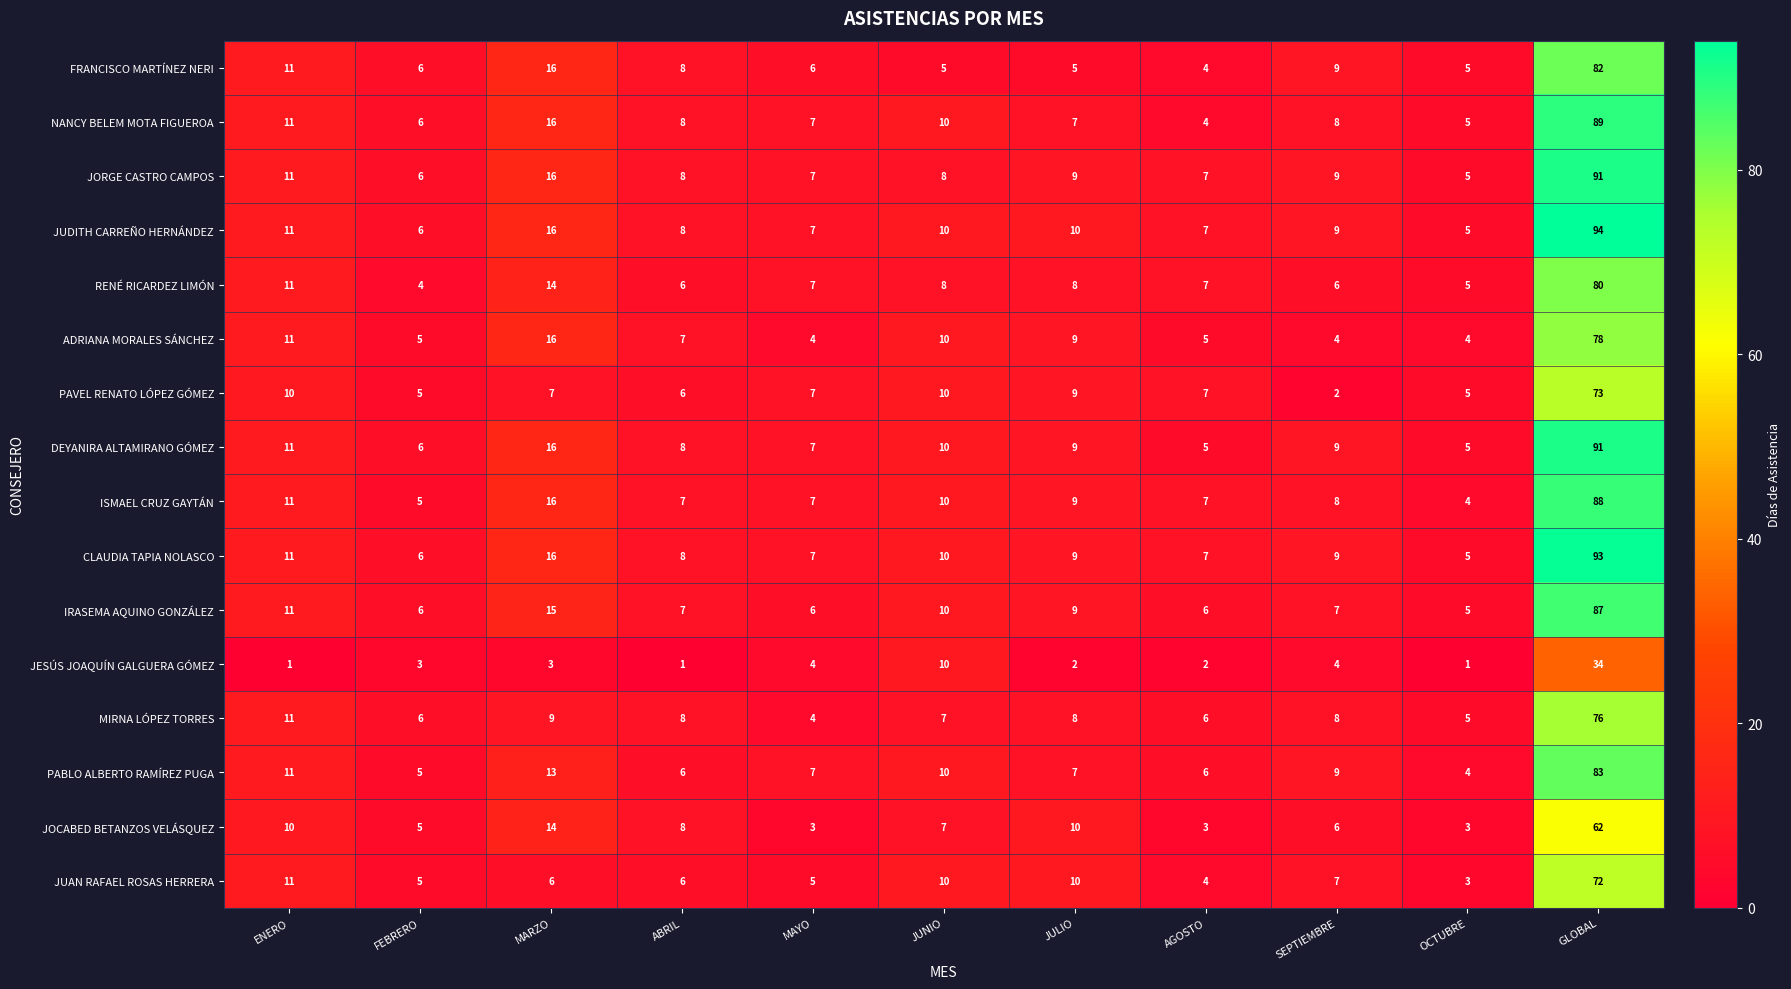

What is the sum of all PABLO ALBERTO RAMÍREZ PUGA values?

161